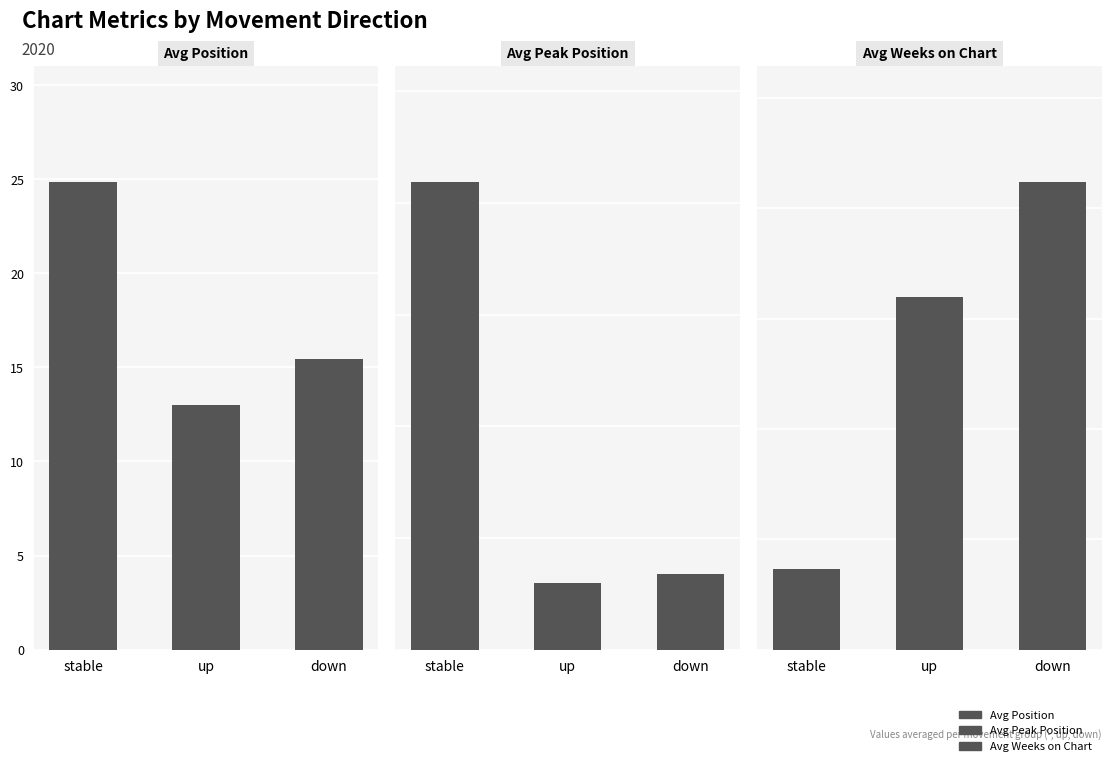

What are all the series names shown in the legend?

Avg Position, Avg Peak Position, Avg Weeks on Chart